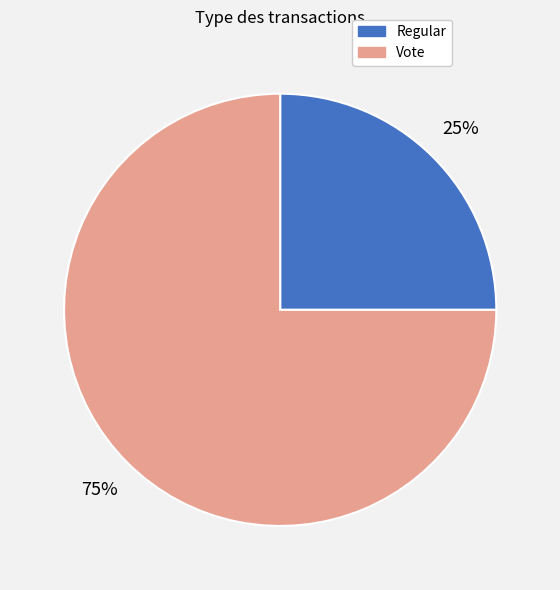

To the nearest percent, what is the difference between the Vote and Regular slice percentages?

50%